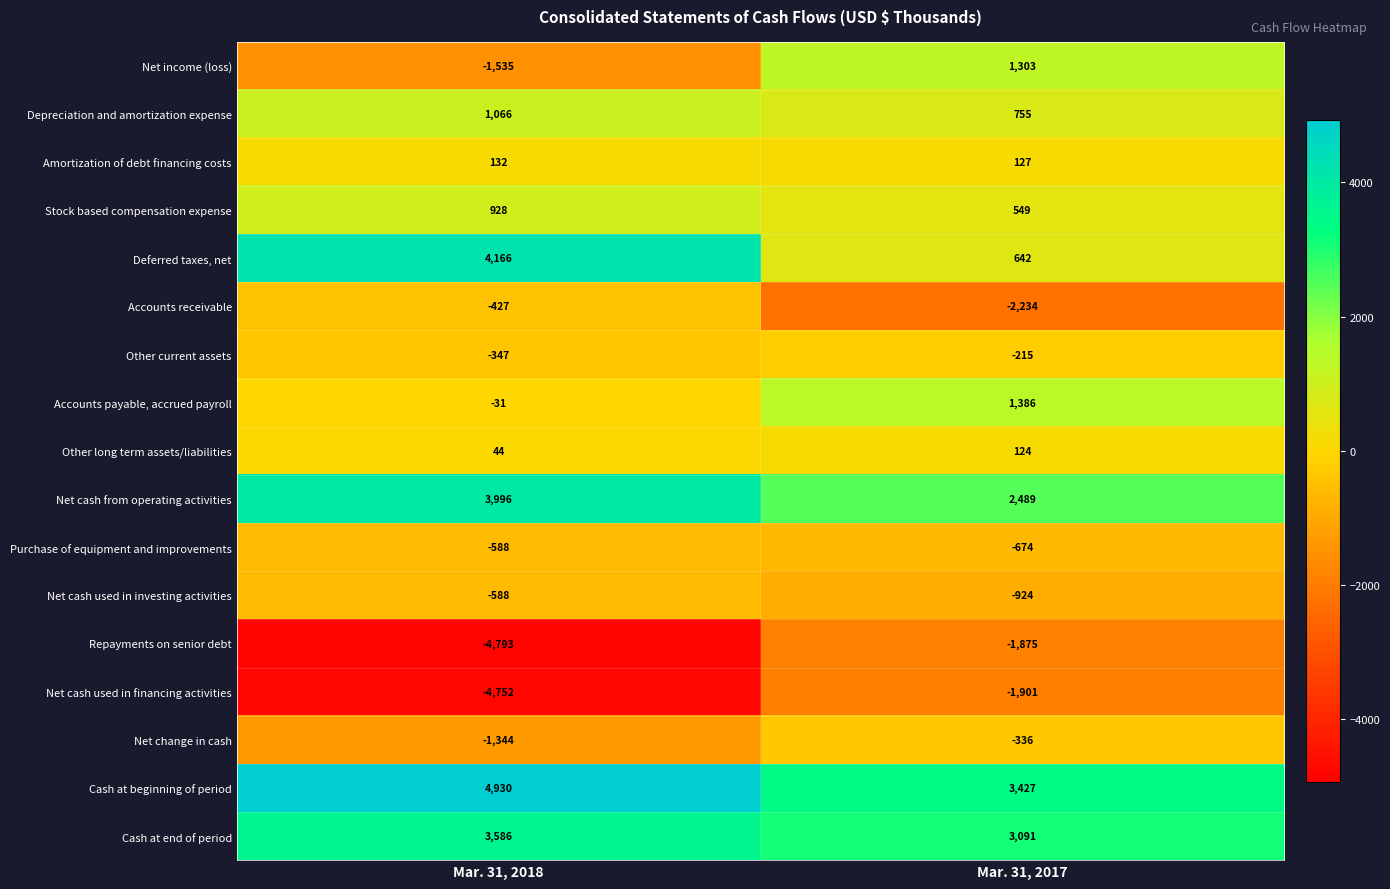

Which series has the largest total across all categories?

Cash at beginning of period